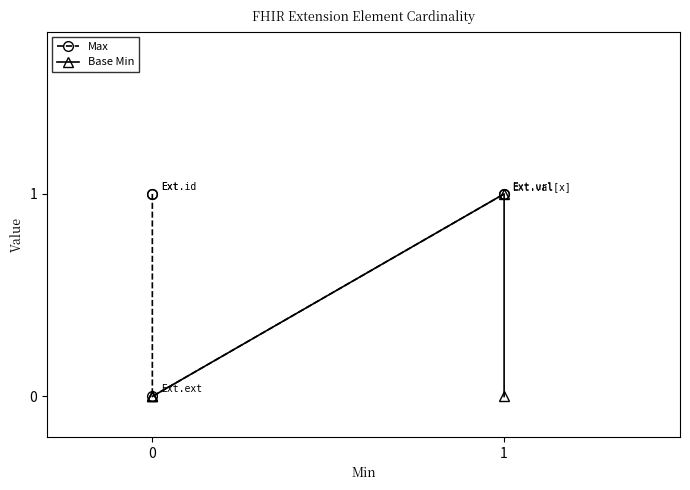

Which series has the largest total across all categories?

Max